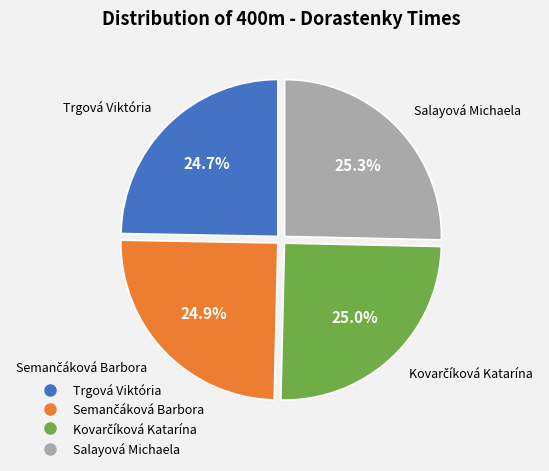

The Salayová Michaela slice represents 25% of the pie. True or false?

True